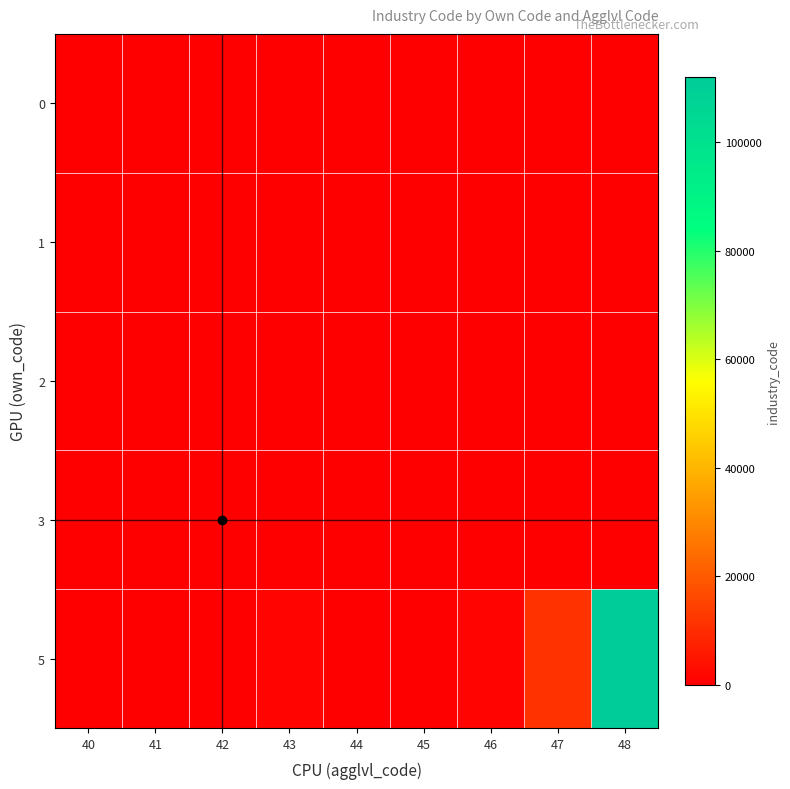

Which category has the lowest value across all series?

42